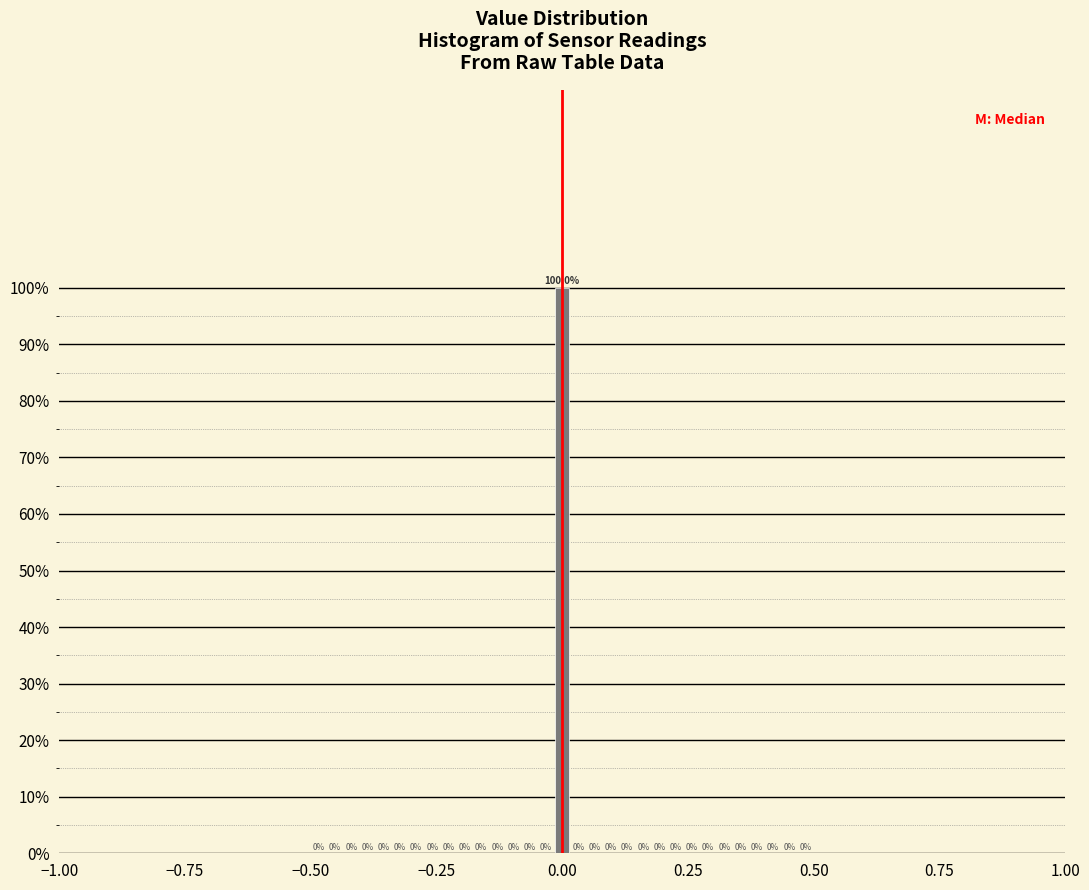

Around what value on the x-axis is the tallest bar? Give the approximate position of its centre, as read against the axis.

0.00